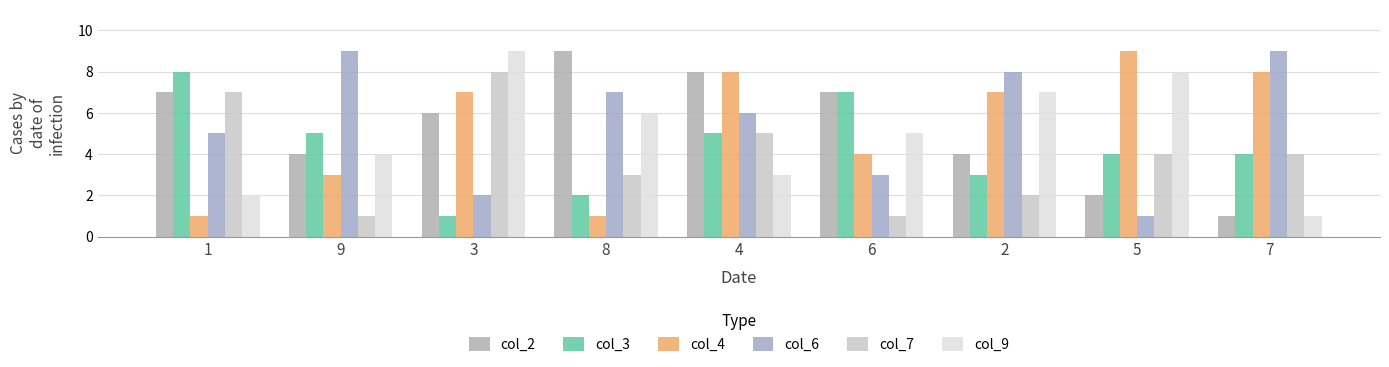

At which category is the sum across all series the highest?

4